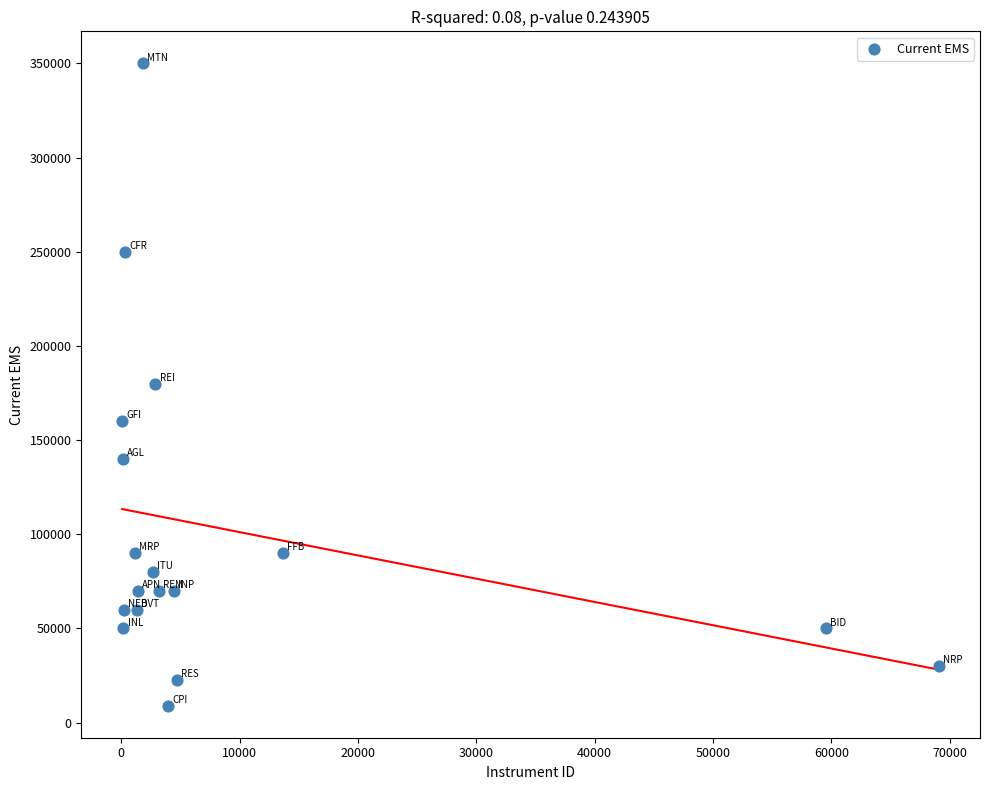

What is the range of X values (max minus min)?

69015